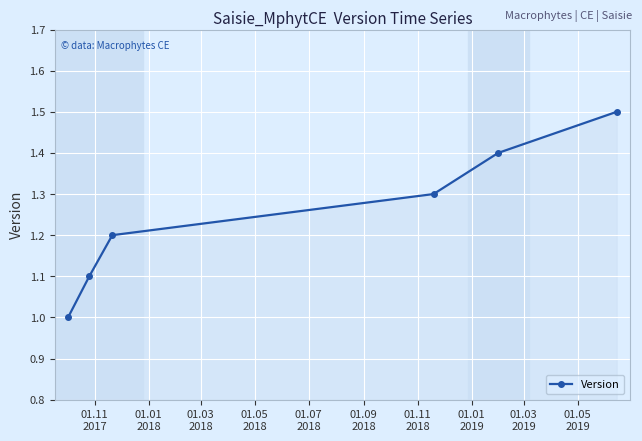

What is the minimum value shown in the chart?

1.0